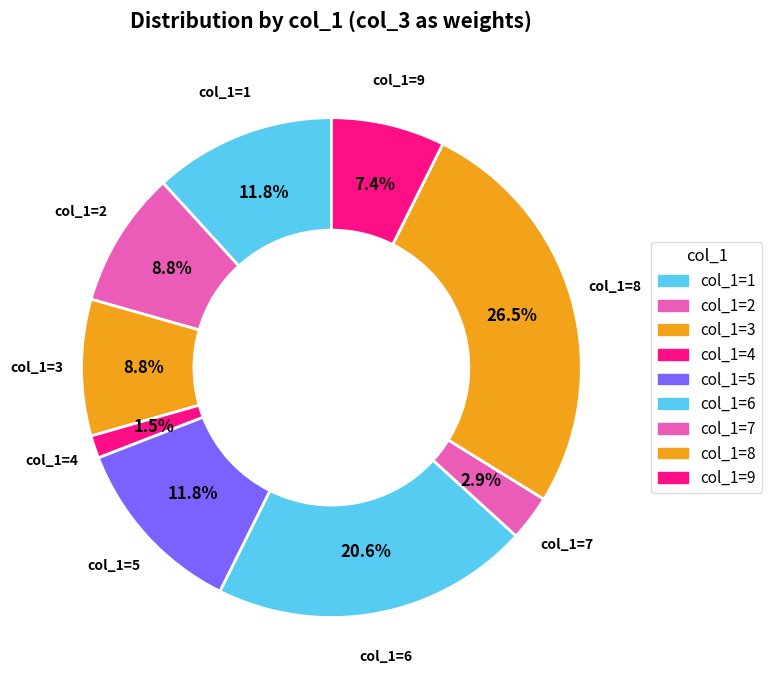

How many segments does this pie chart have?

9